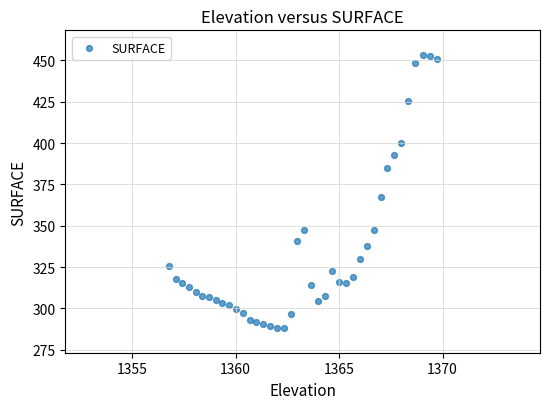

What is the range of X values (max minus min)?

12.9